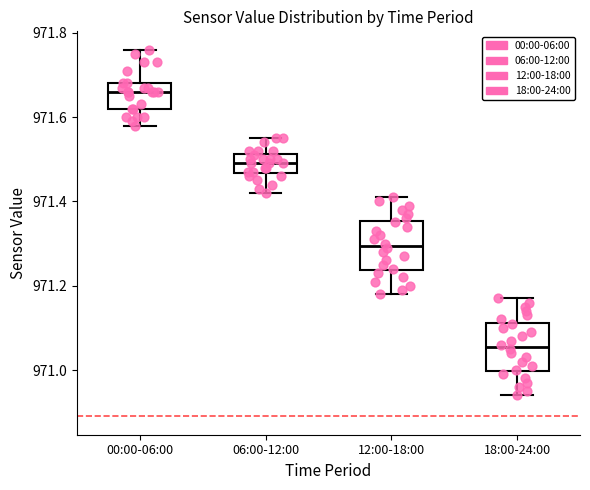

Reading left to right, read every box against the y-axis: the position of its median line, the range the box covers, and the ends of its whiskers. The values are not printed on the chart, so give them approximately, as read against the axis.

00:00-06:00: median 971.66, box 971.62 to 971.68, whiskers 971.58 to 971.76
06:00-12:00: median 971.50, box 971.46 to 971.52, whiskers 971.42 to 971.56
12:00-18:00: median 971.30, box 971.24 to 971.36, whiskers 971.18 to 971.42
18:00-24:00: median 971.06, box 971.00 to 971.12, whiskers 970.94 to 971.18